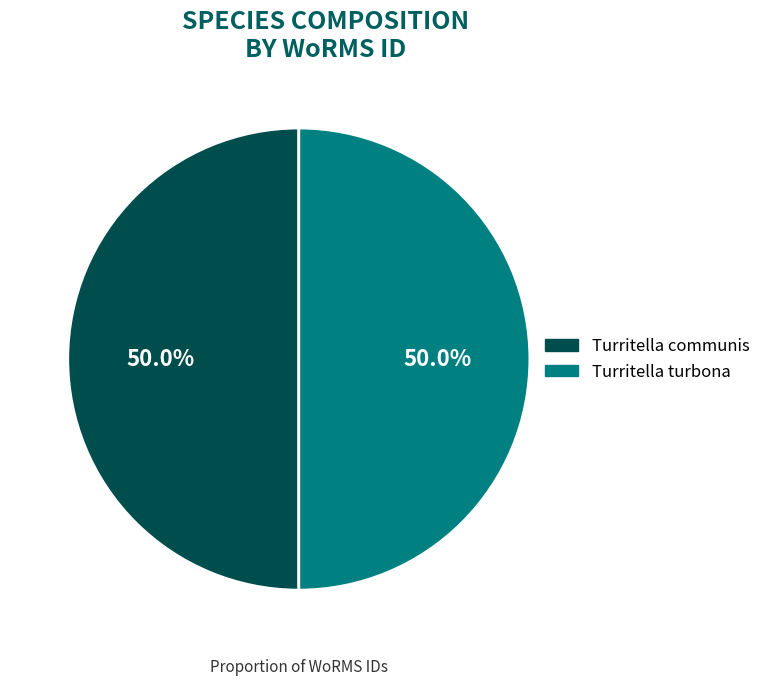

What is the ratio of the value at Turritella turbona to the value at Turritella communis?

1.0